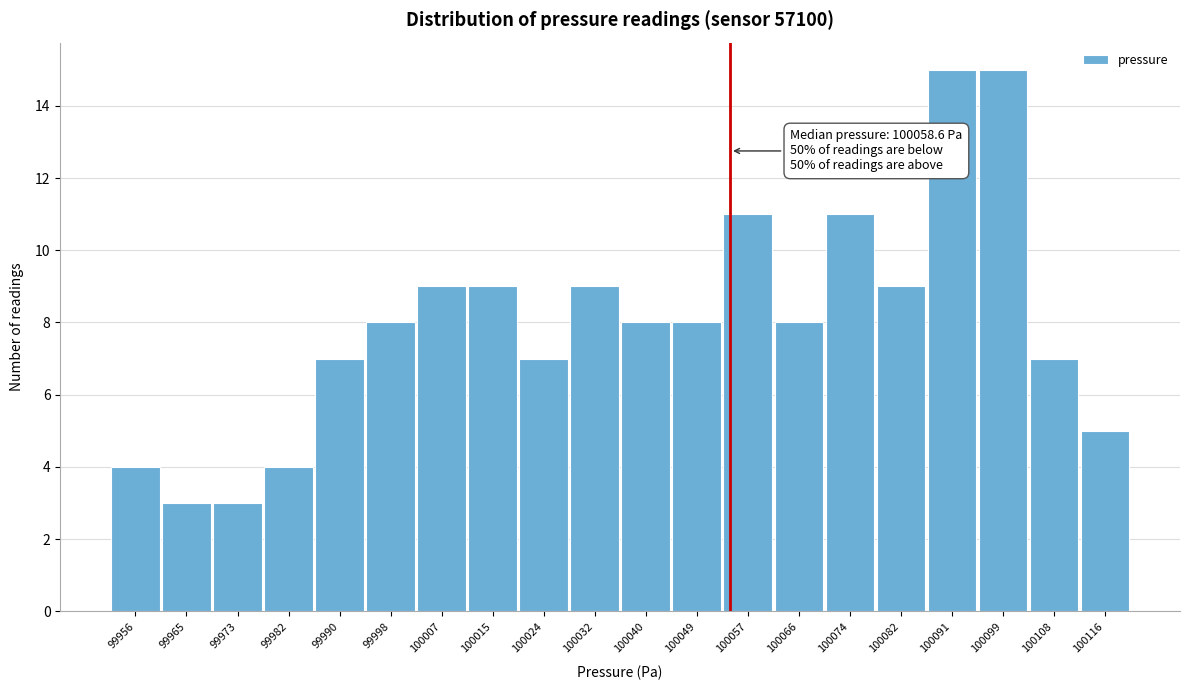

Reading left to right, extract all data points from this chart.

4	3	3	4	7	8	9	9	7	9	8	8	11	8	11	9	15	15	7	5